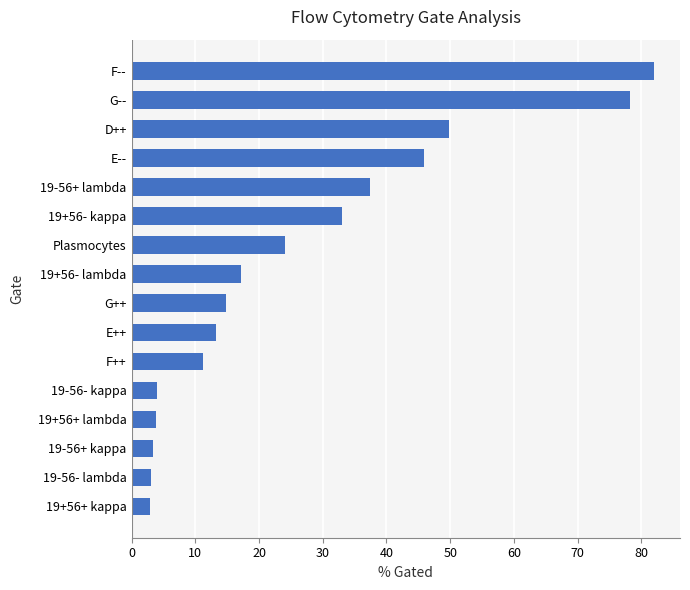

How many bars are there in total?

16